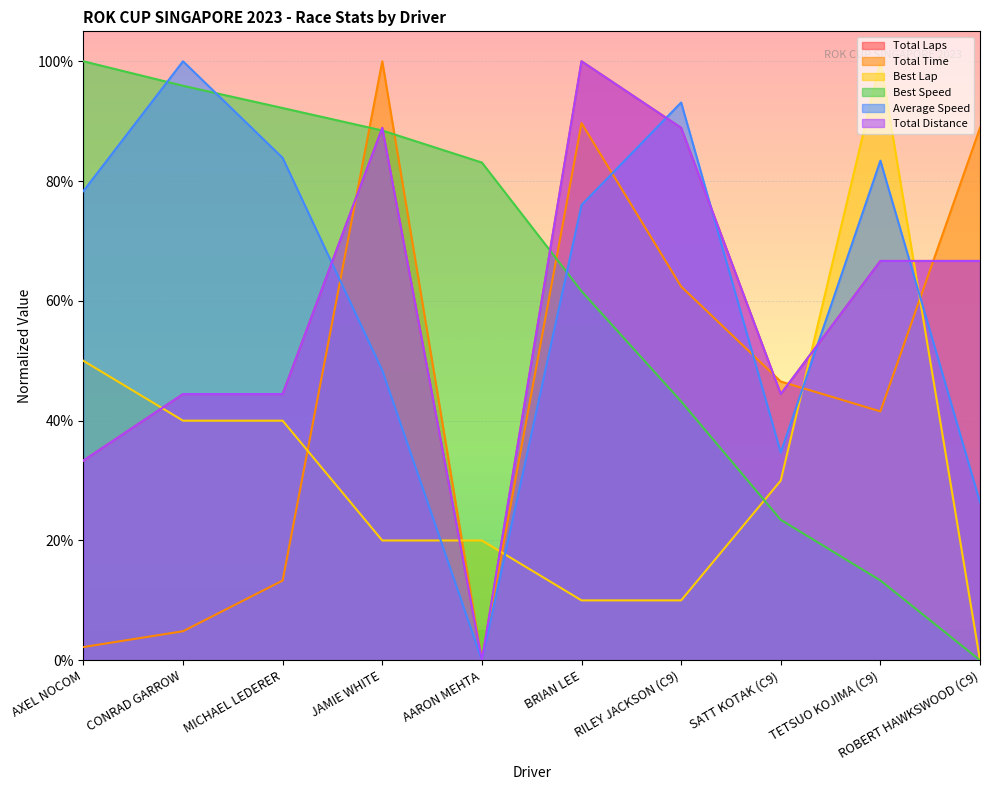

What is the label of the 7th point from the right?

JAMIE WHITE